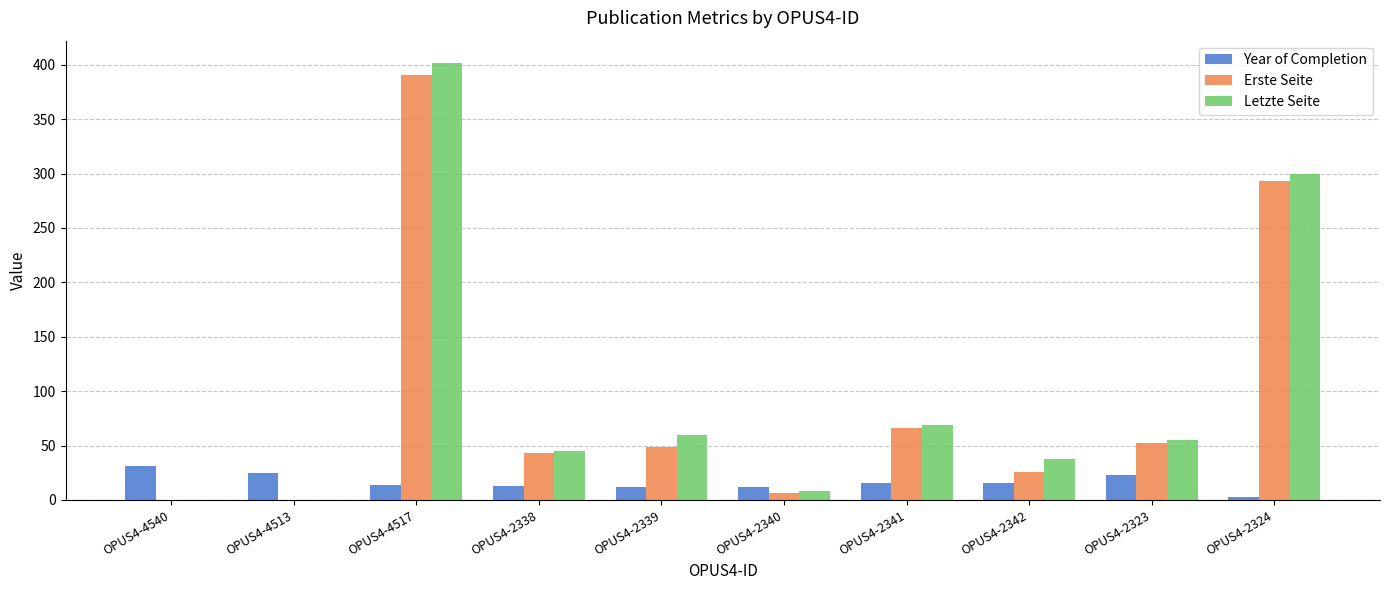

Are the bars horizontal?

No